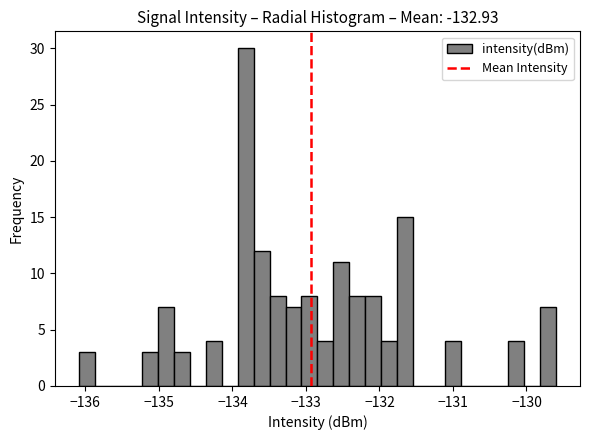

Read against the x-axis, roughly where is the centre of the tallest bar?

-133.8